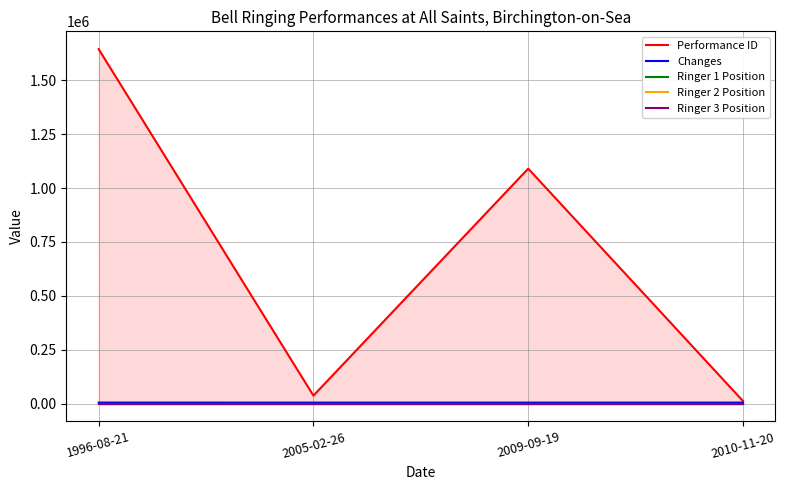

What is the difference between the highest and lowest values at 1996-08-21?

1644393